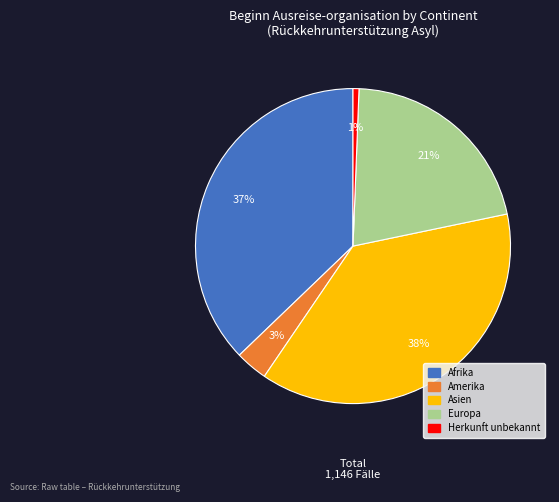

Is there a majority slice in this chart?

No